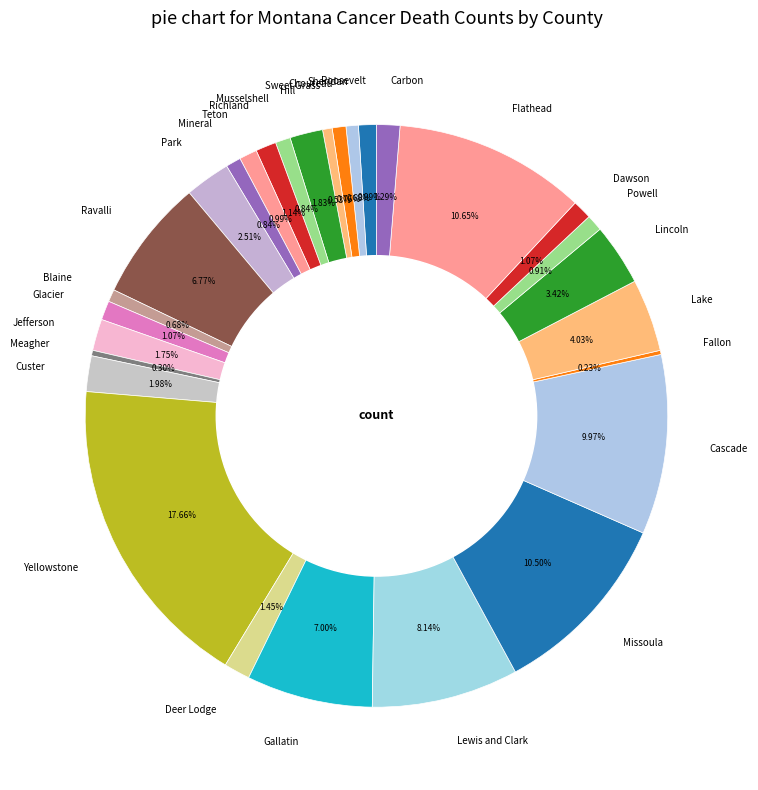

Which category has the biggest portion of the pie?

Yellowstone